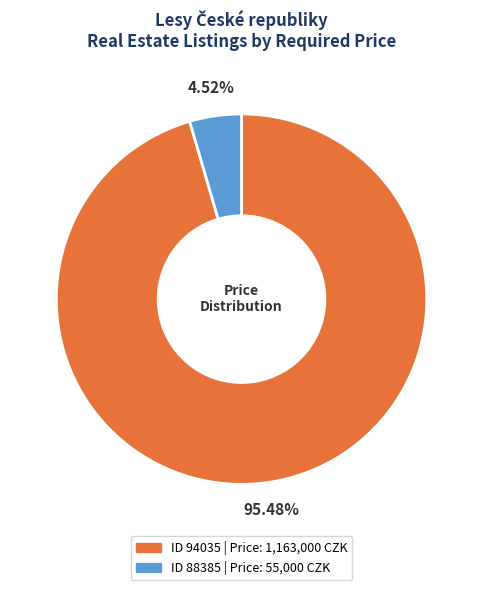

Does any single category account for the majority?

Yes